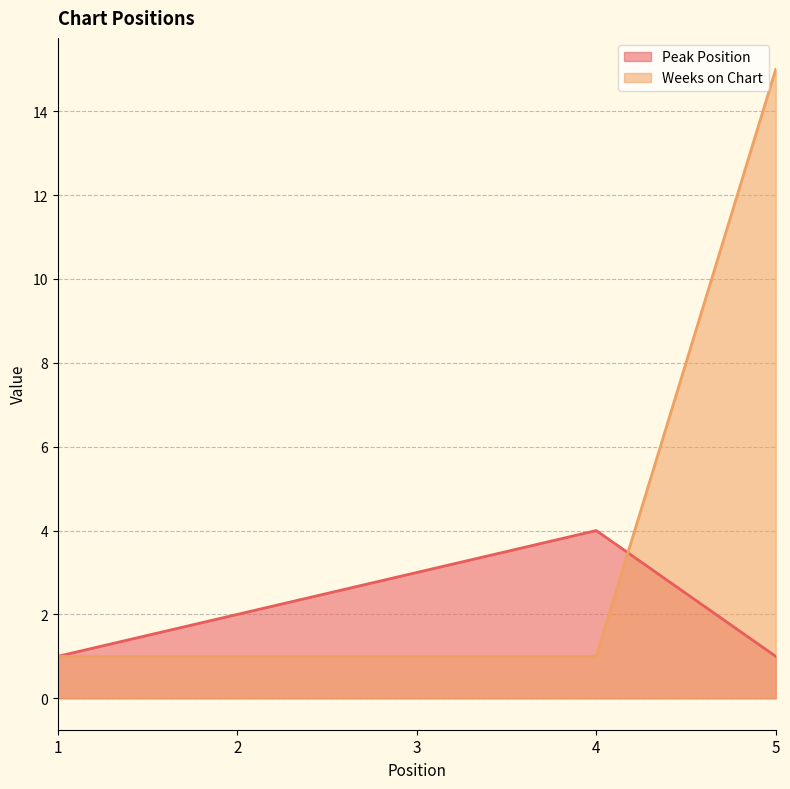

True or false: Weeks on Chart has more than 1 points higher than both neighbors.

False